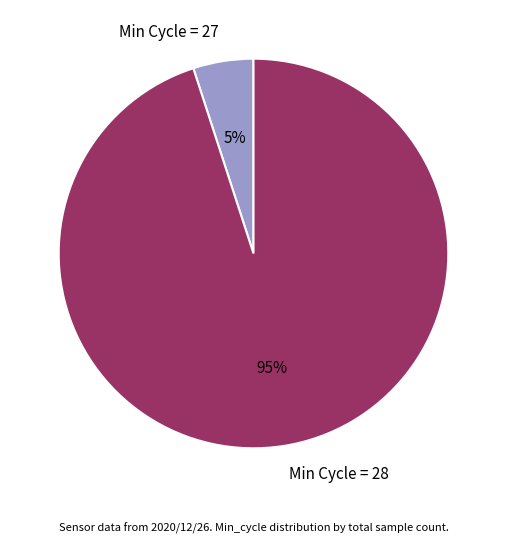

How many segments does this pie chart have?

2